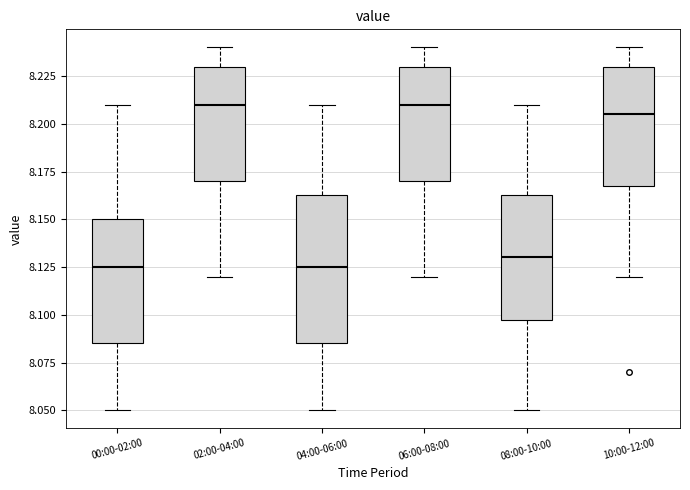

Reading left to right, read every box against the y-axis: the position of its median line, the range the box covers, and the ends of its whiskers. The values are not printed on the chart, so give them approximately, as read against the axis.

00:00-02:00: median 8.125, box 8.085 to 8.150, whiskers 8.050 to 8.210
02:00-04:00: median 8.210, box 8.170 to 8.230, whiskers 8.120 to 8.240
04:00-06:00: median 8.125, box 8.085 to 8.165, whiskers 8.050 to 8.210
06:00-08:00: median 8.210, box 8.170 to 8.230, whiskers 8.120 to 8.240
08:00-10:00: median 8.130, box 8.100 to 8.165, whiskers 8.050 to 8.210
10:00-12:00: median 8.205, box 8.170 to 8.230, whiskers 8.120 to 8.240